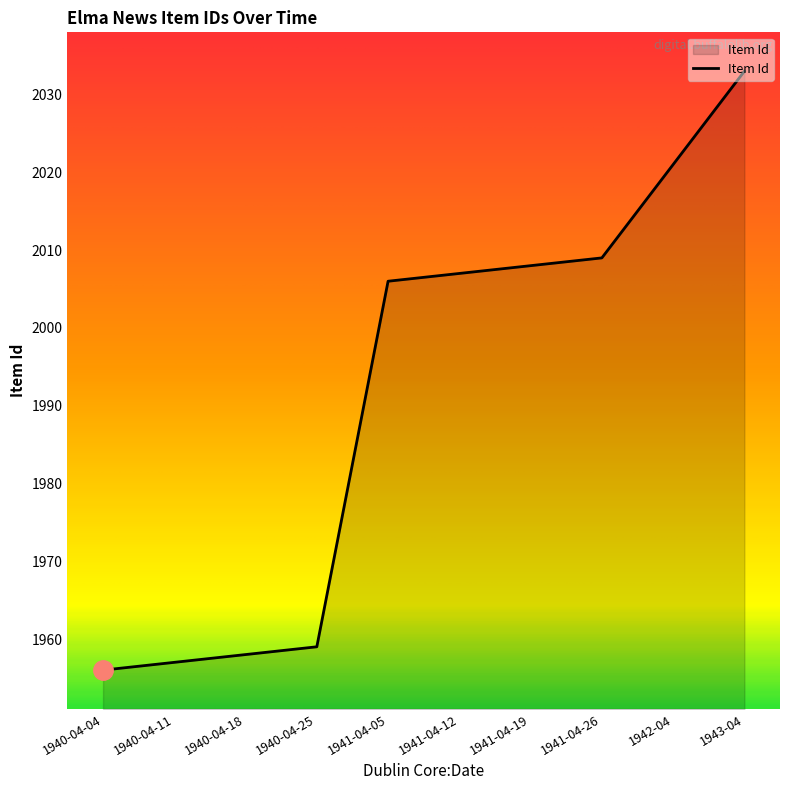

What is the difference between the values at 1941-04-05 and 1940-04-25?

47